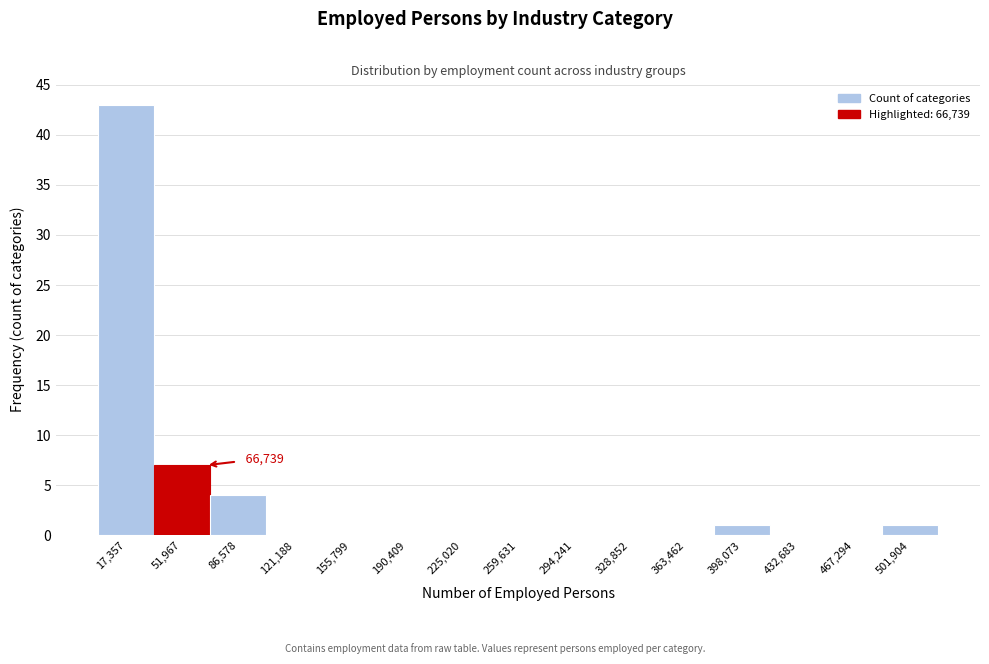

Over which range of the x-axis is the bar tallest?

0 to 35000